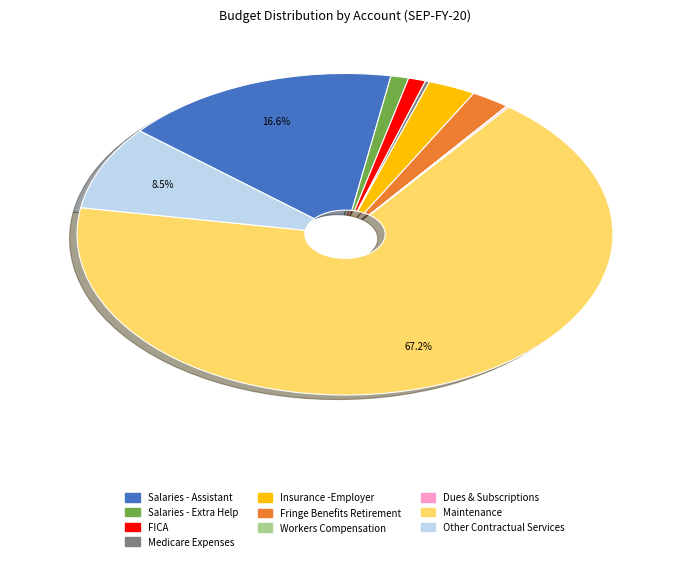

Do Salaries - Extra Help and Other Contractual Services together represent more than half of the pie?

No